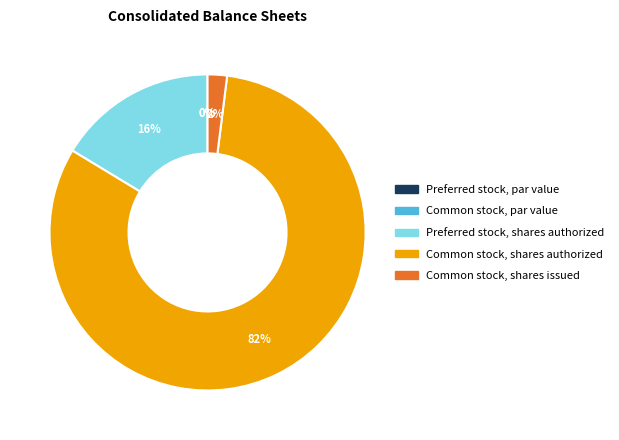

True or false: Preferred stock, par value accounts for 0% of the total.

True